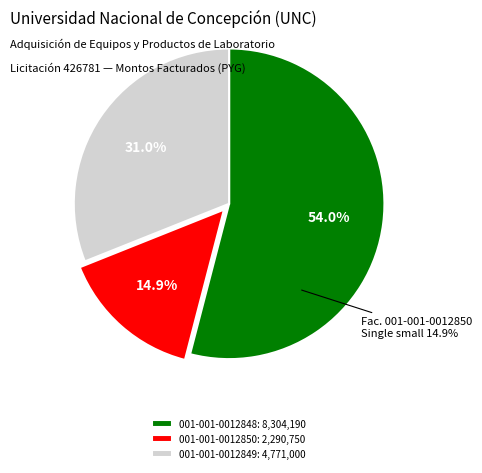

True or false: 001-001-0012849 accounts for 17% of the total.

False